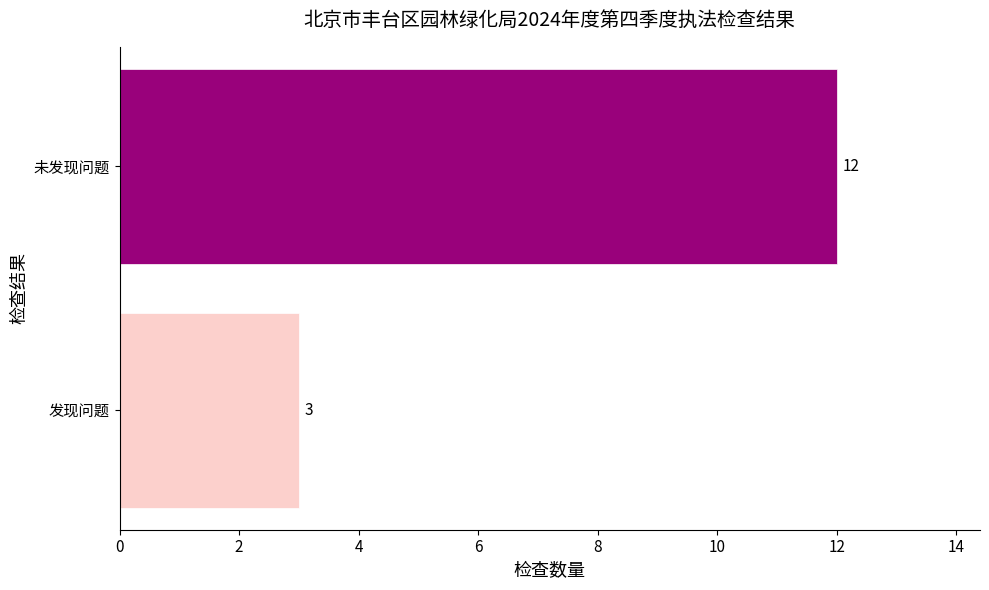

Reading top to bottom, list all the values displayed in this chart.

12	3